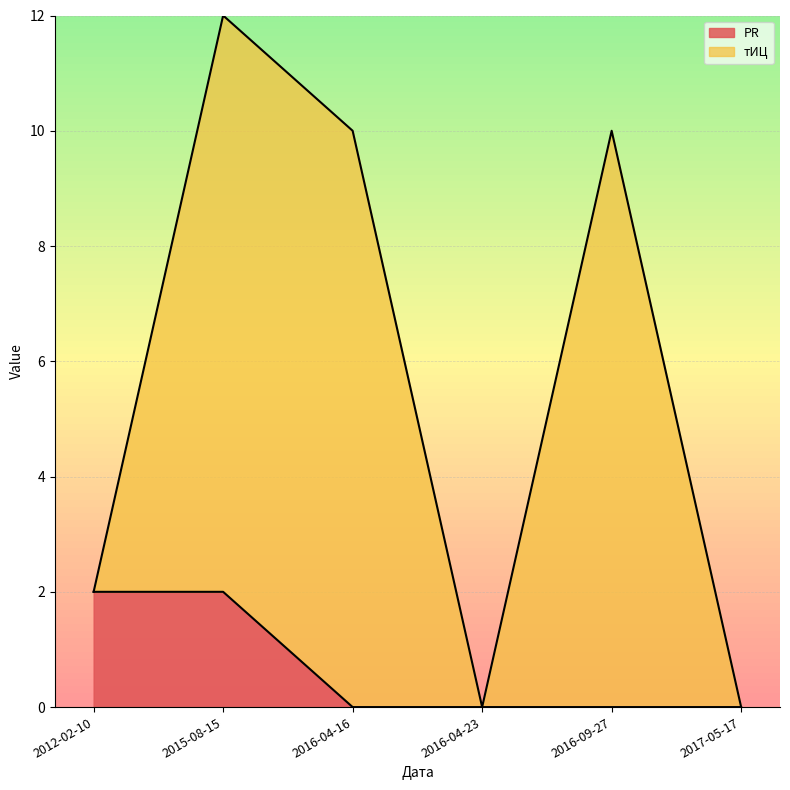

At which label does PR reach its minimum?

2016-04-16